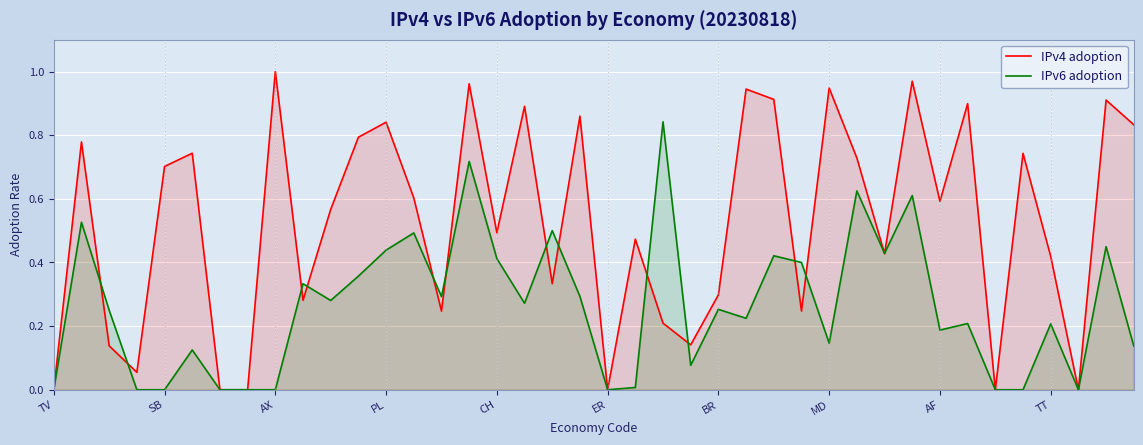

True or false: IPv4 adoption and IPv6 adoption cross at least once.

True